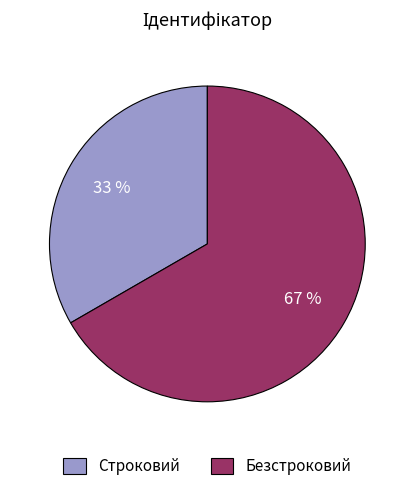

Between Строковий and Безстроковий, which is larger?

Безстроковий